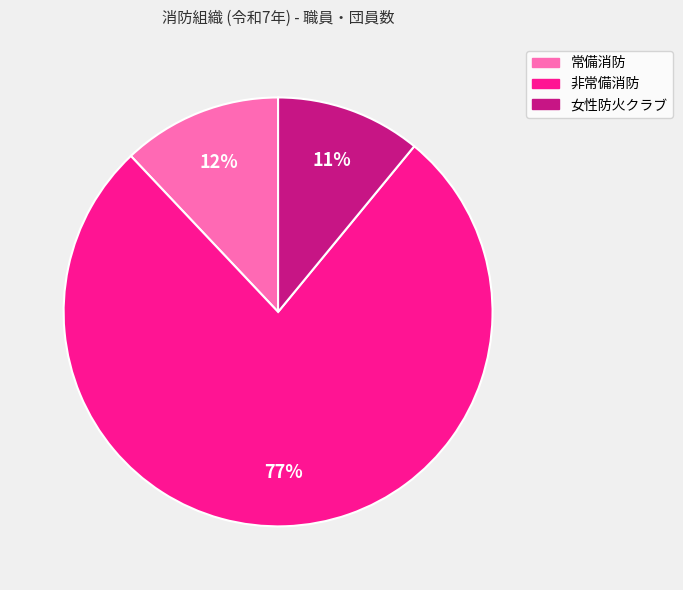

How many segments does this pie chart have?

3